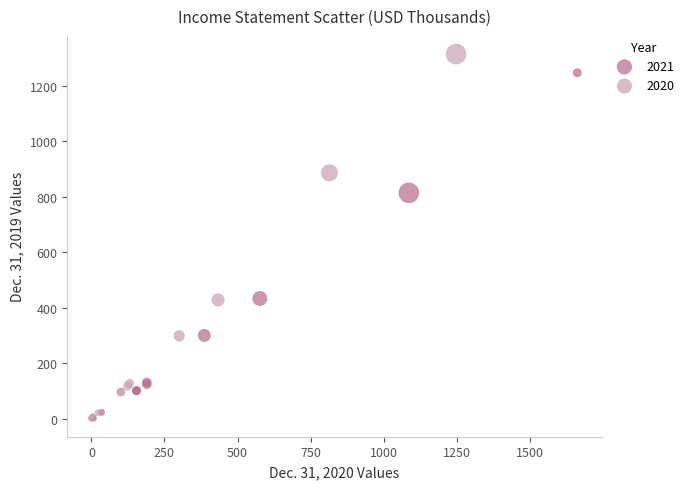

What are all the series names shown in the legend?

2021, 2020